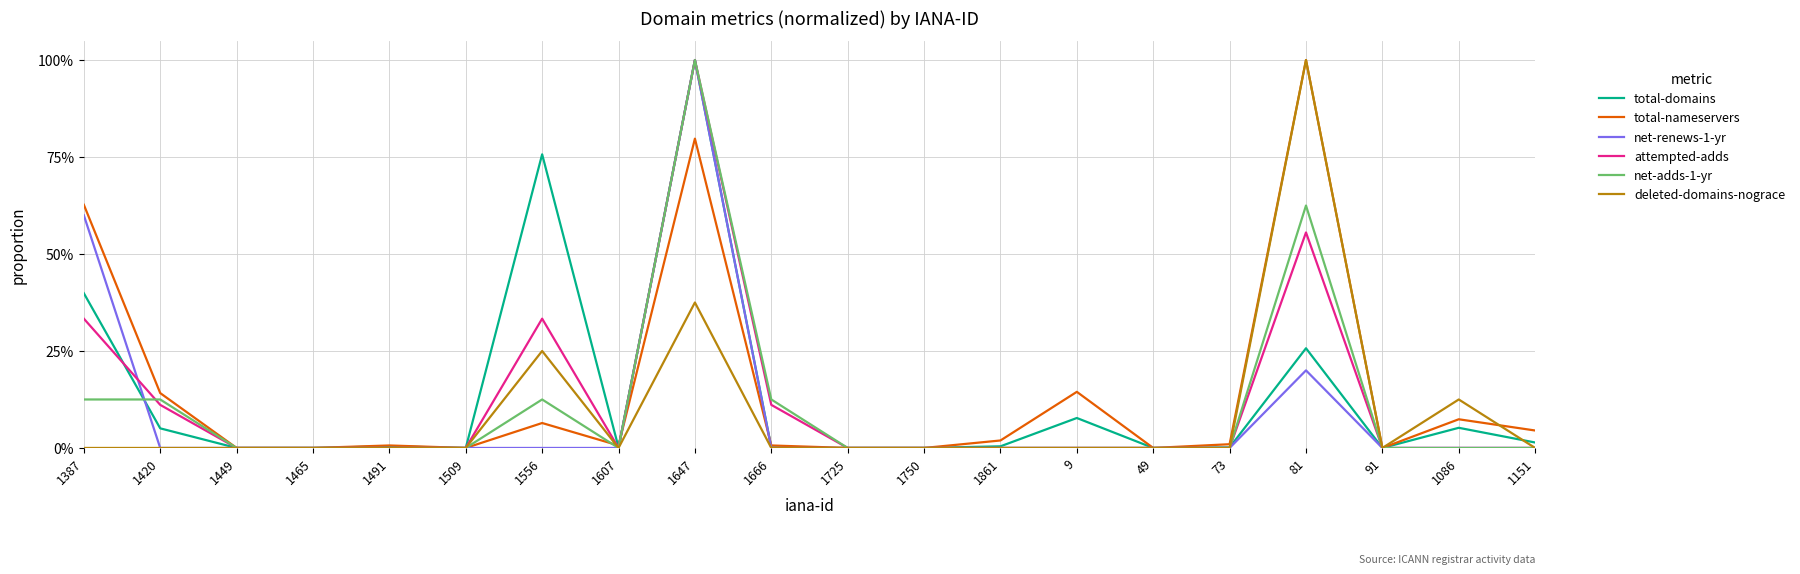

Which series ends up on top after the final intersection of net-renews-1-yr and total-nameservers?

total-nameservers